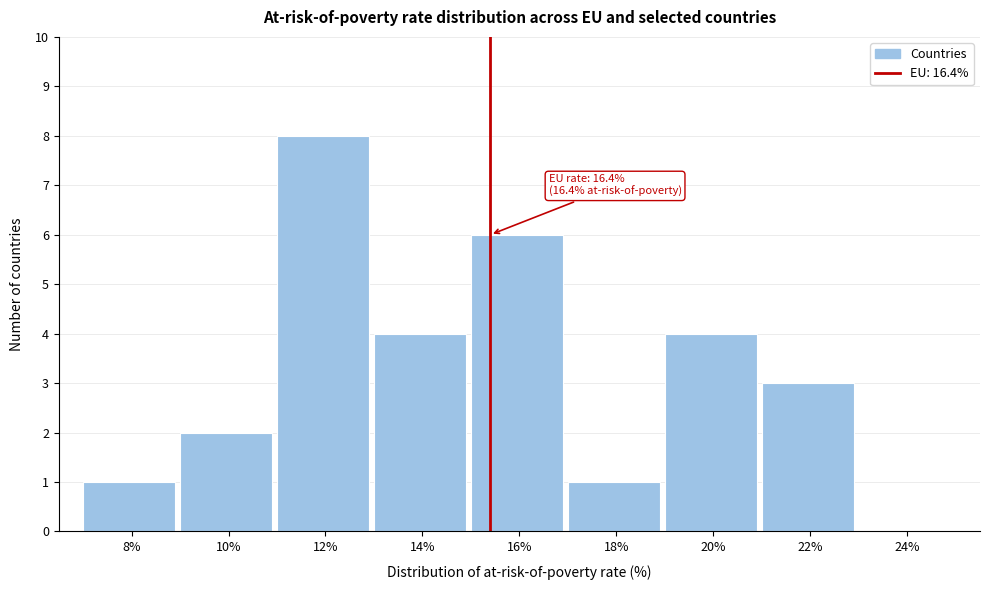

Reading left to right, what are all the values shown in this chart?

8%=1	10%=2	12%=8	14%=4	16%=6	18%=1	20%=4	22%=3	24%=0